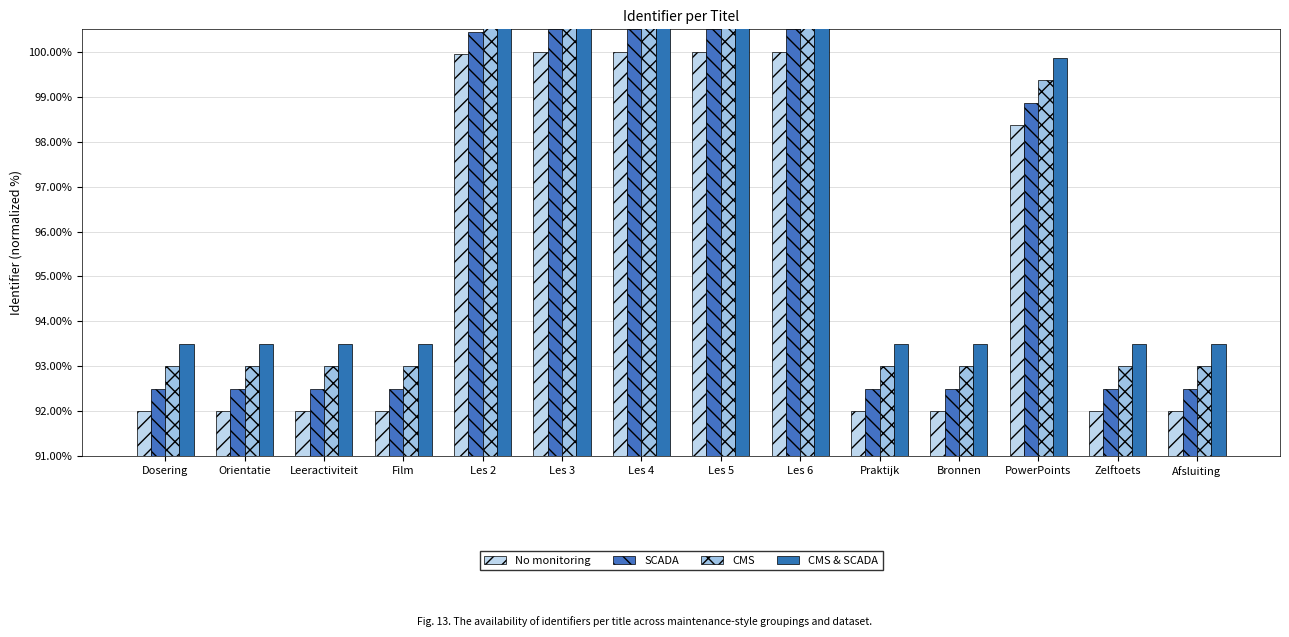

What is the label of the 7th bar from the left?

Les 4